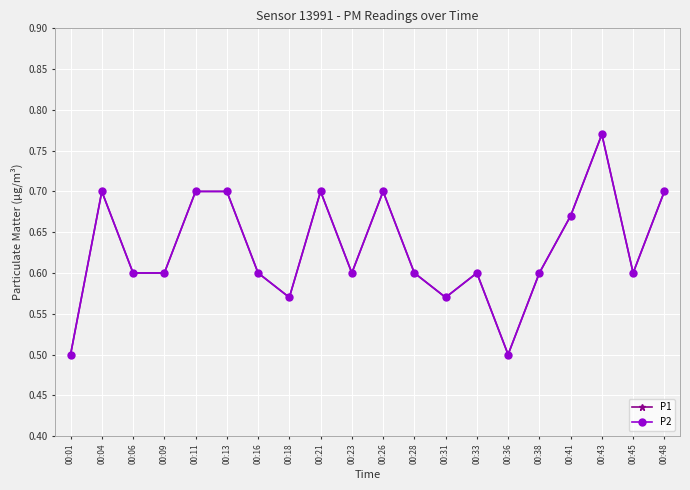

The P1 series shows 0.8 at 00:06. True or false?

False